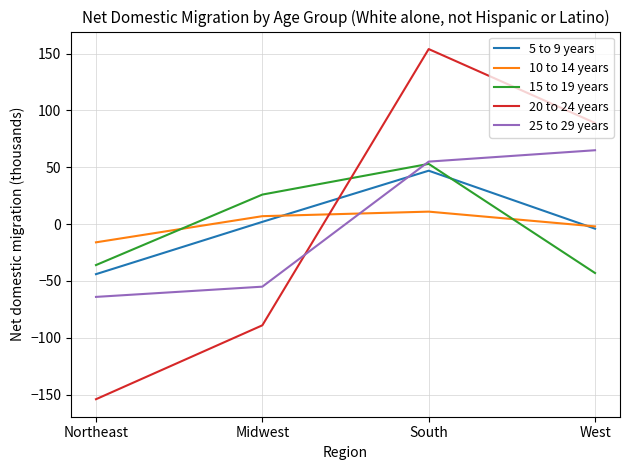

What are all the series names shown in the legend?

5 to 9 years, 10 to 14 years, 15 to 19 years, 20 to 24 years, 25 to 29 years